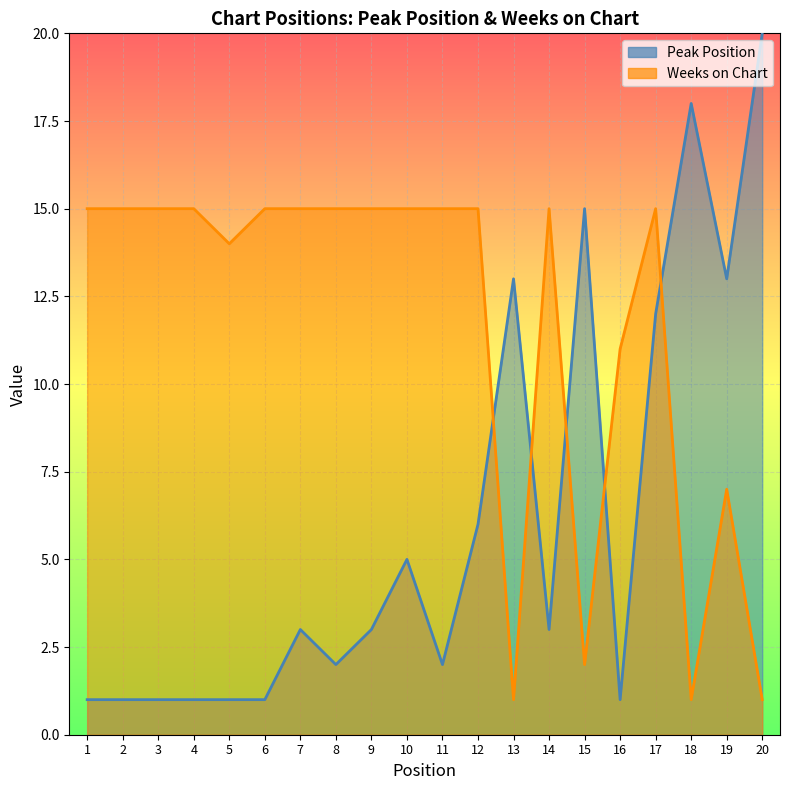

What is the difference between the maximum and minimum values in the Peak Position series?

19